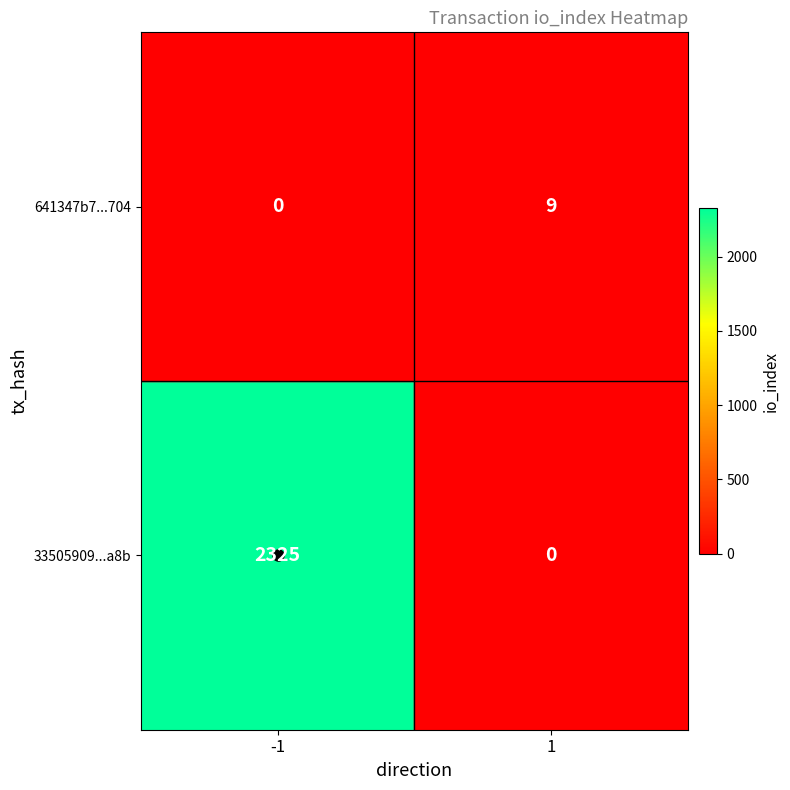

Is it true that 641347b7...704 equals 16 at 1?

False